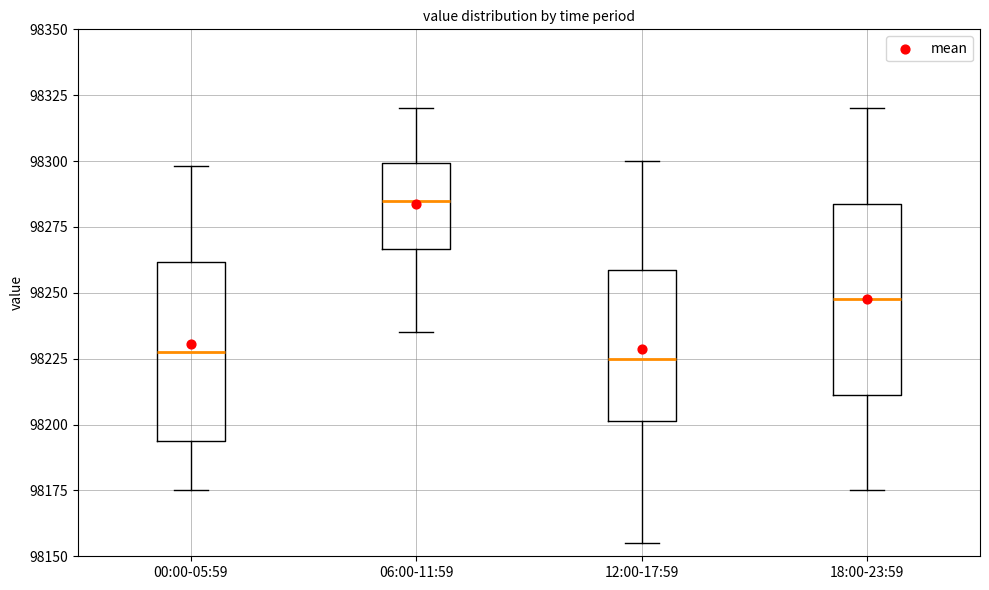

Reading left to right, transcribe this box plot: for each box, give where its median line is, the range the box spans, and where its two whiskers end, as read against the y-axis. The values are not printed on the chart, so give them approximately, as read against the axis.

00:00-05:59: median 98230, box 98195 to 98260, whiskers 98175 to 98300
06:00-11:59: median 98285, box 98265 to 98300, whiskers 98235 to 98320
12:00-17:59: median 98225, box 98200 to 98260, whiskers 98155 to 98300
18:00-23:59: median 98250, box 98210 to 98285, whiskers 98175 to 98320